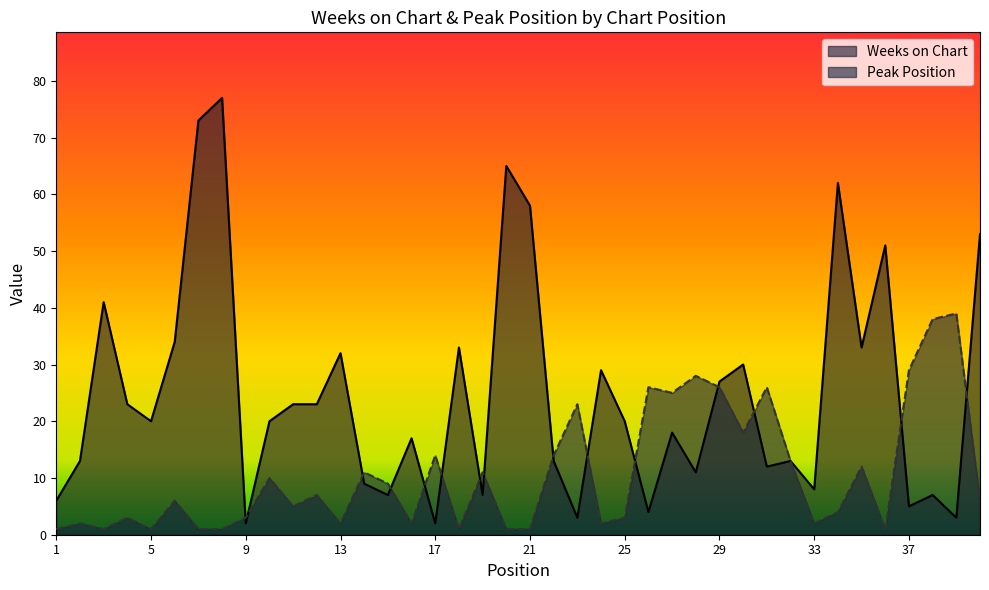

Between 25 and 27, which series saw the biggest shift?

Peak Position